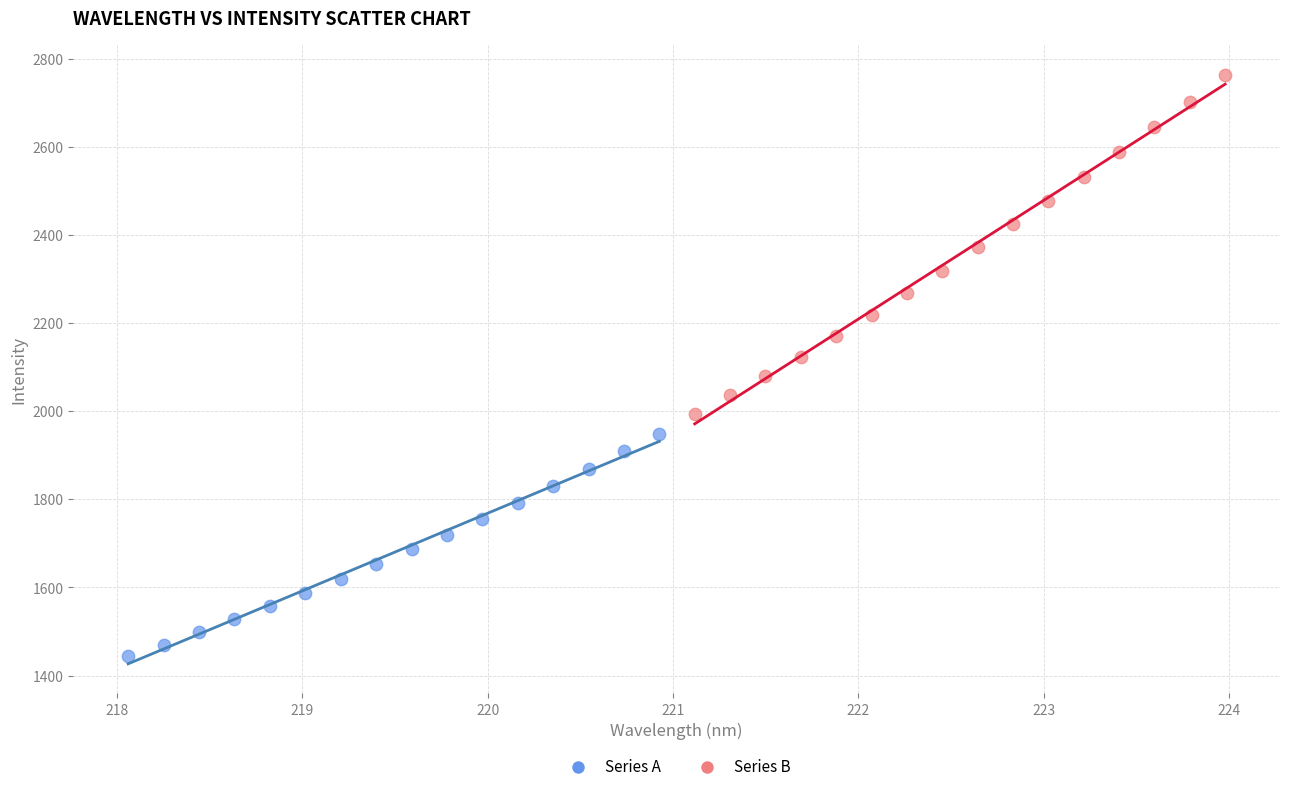

Which series has the largest Y range (max minus min)?

Series B